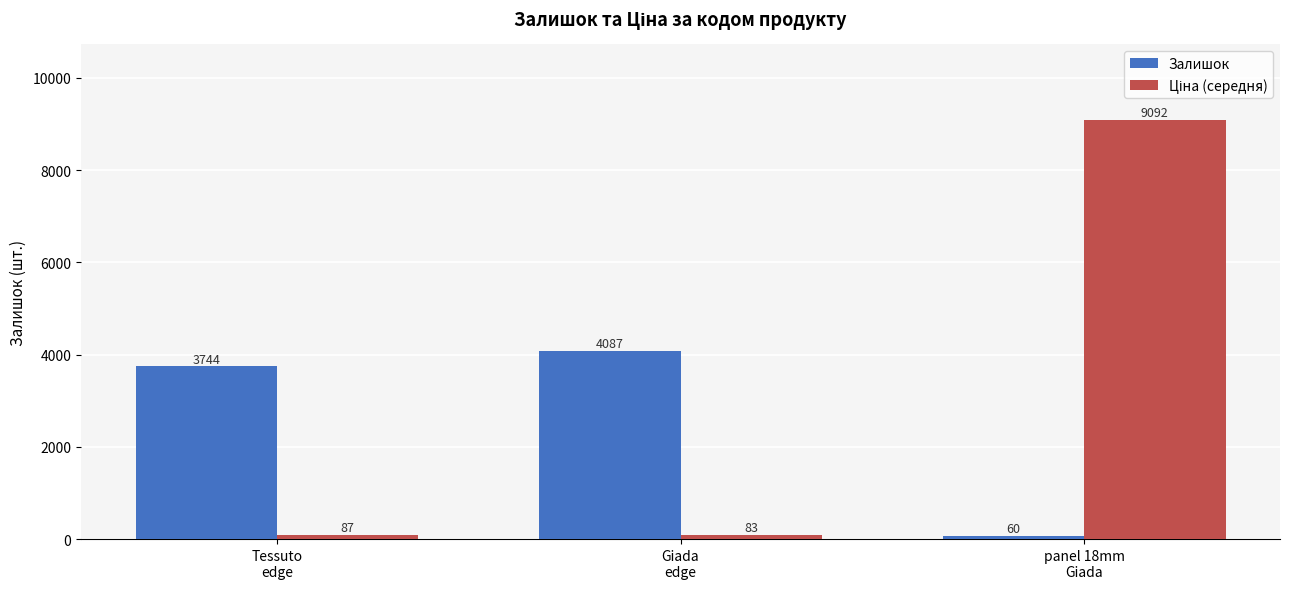

How many data points does each series have?

3